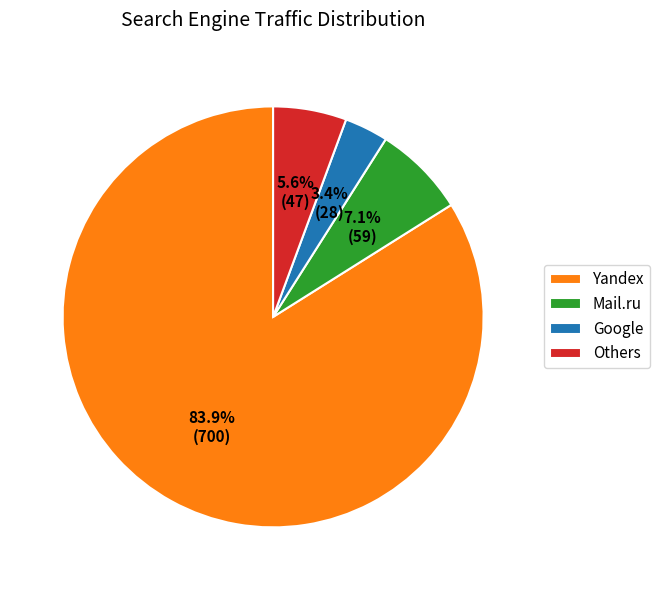

Between Yandex and Google, which is larger?

Yandex